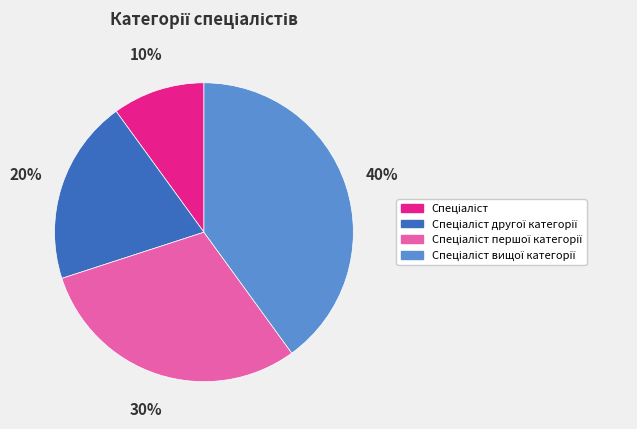

Does any single category account for the majority?

No